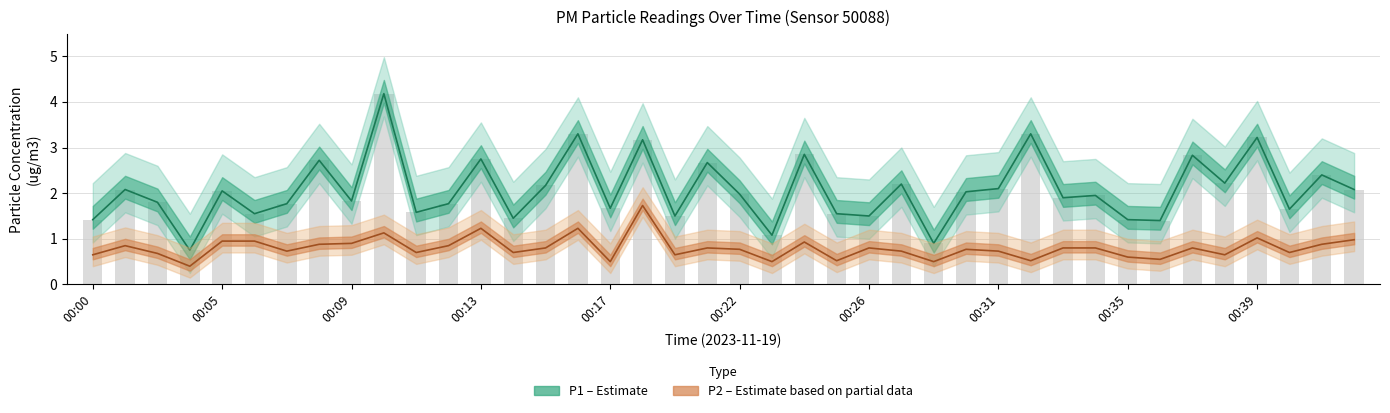

What is the difference between the second highest and minimum values in the P1 series?

2.5